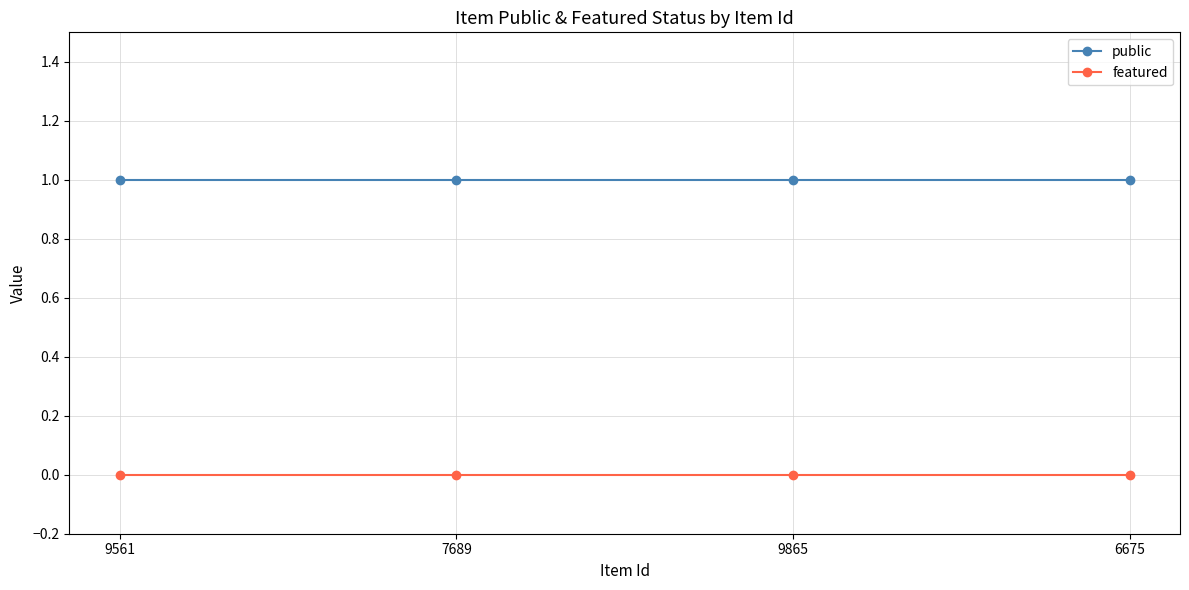

What is the label of the 2nd point from the right?

9865